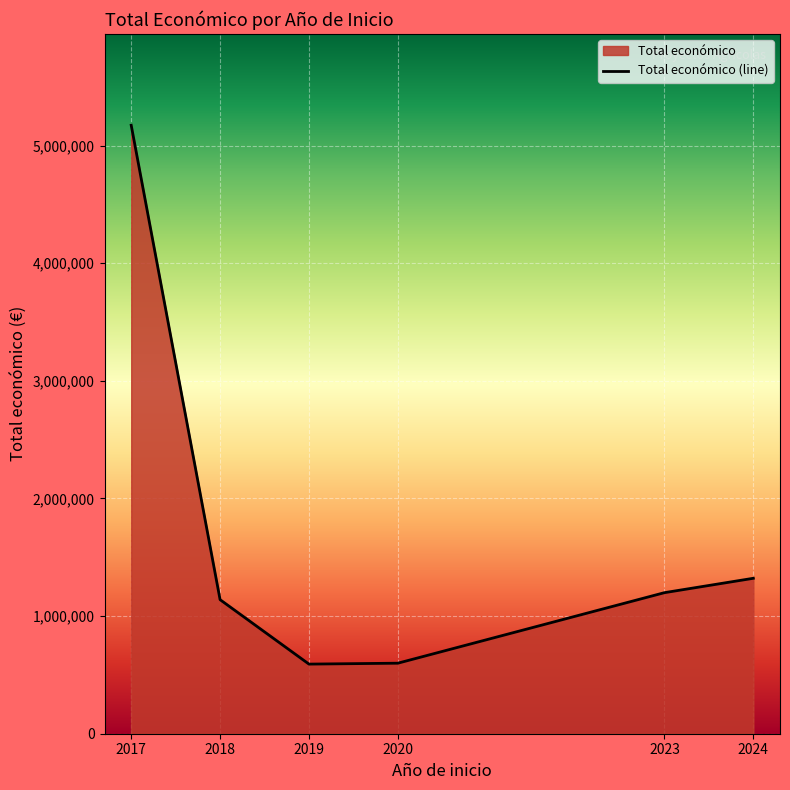

True or false: there are more than 1 points higher than both neighbors.

False